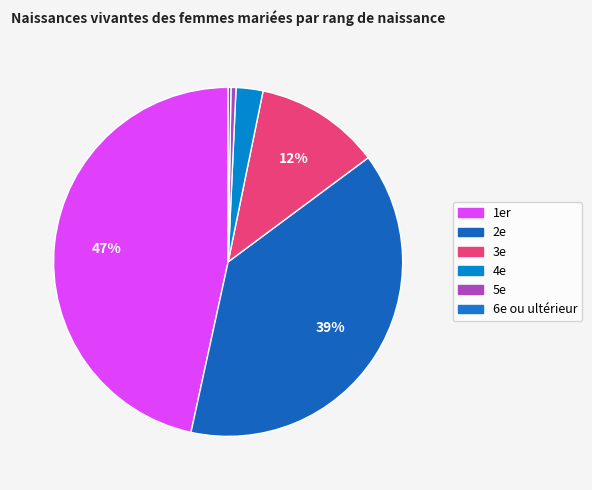

Count the number of slices in the pie.

6